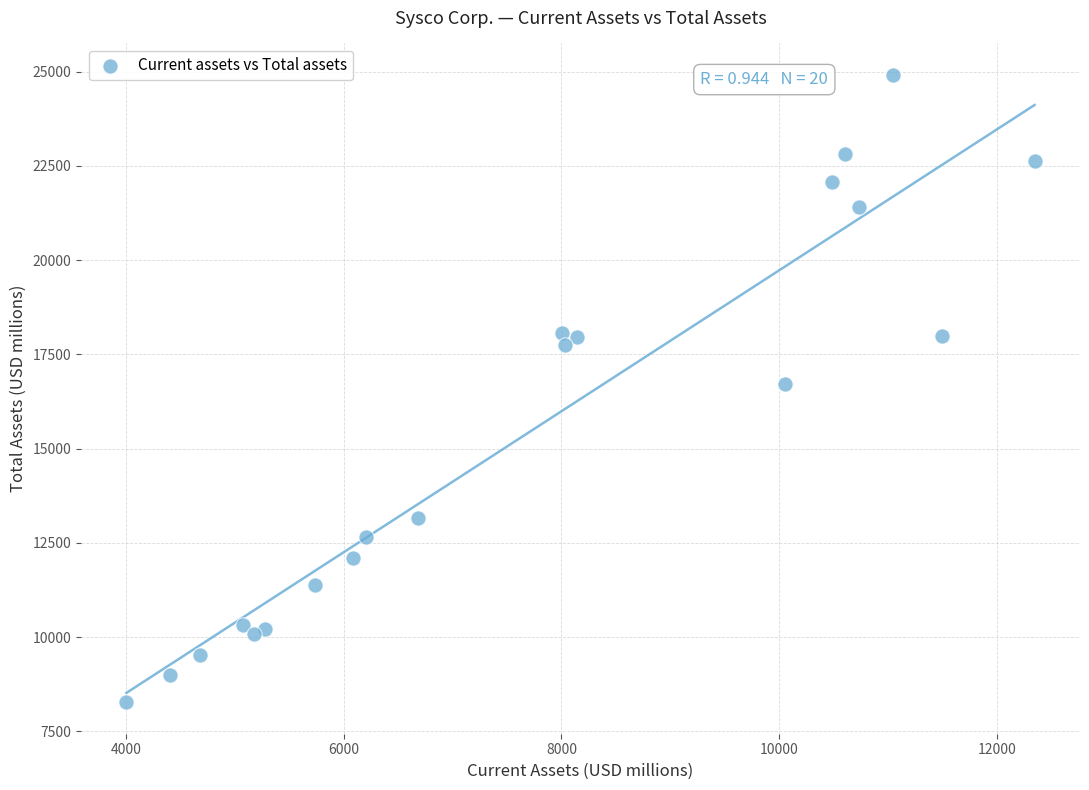

What is the range of Y values (max minus min)?

16649